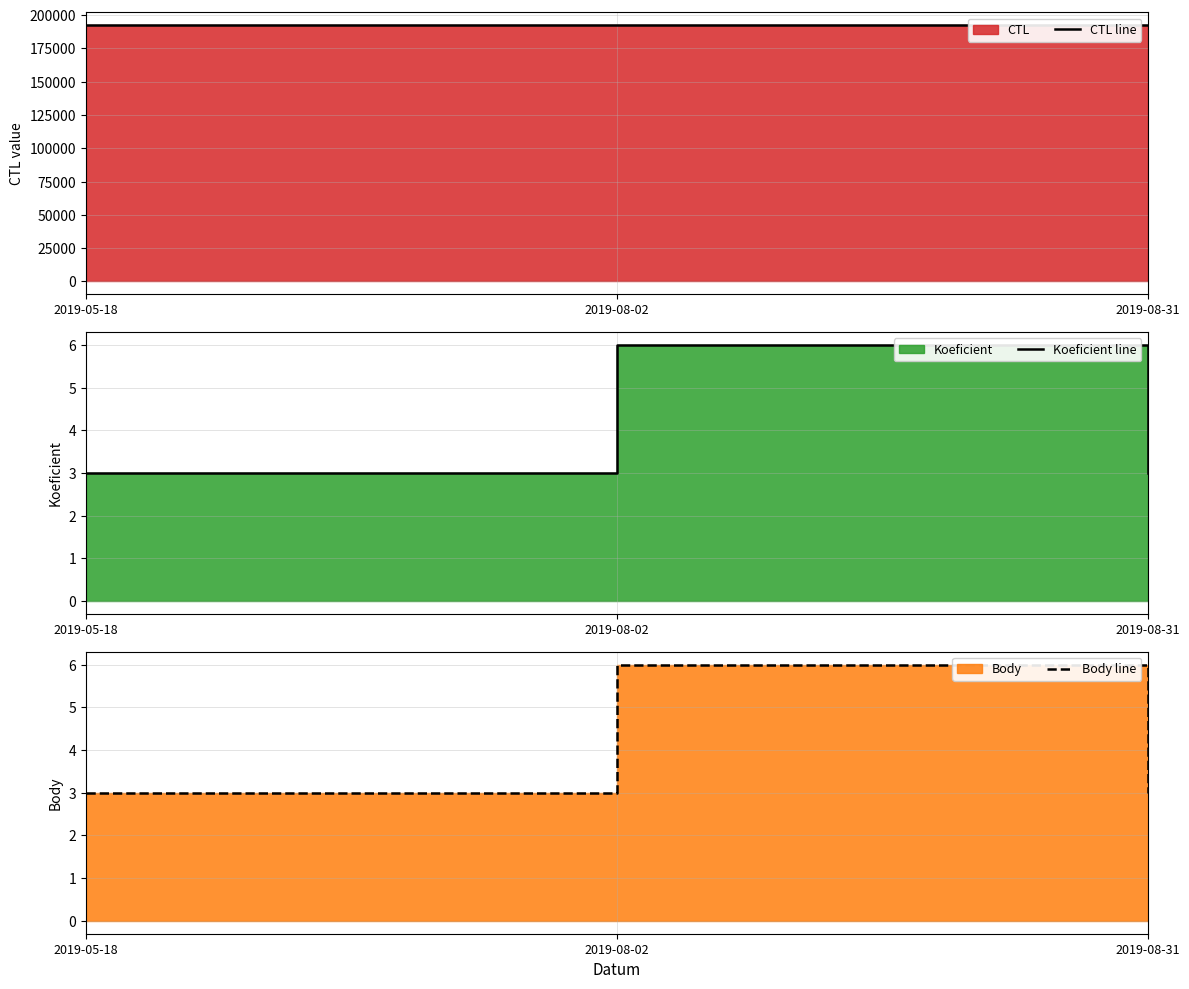

How many distinct data groups are displayed?

3